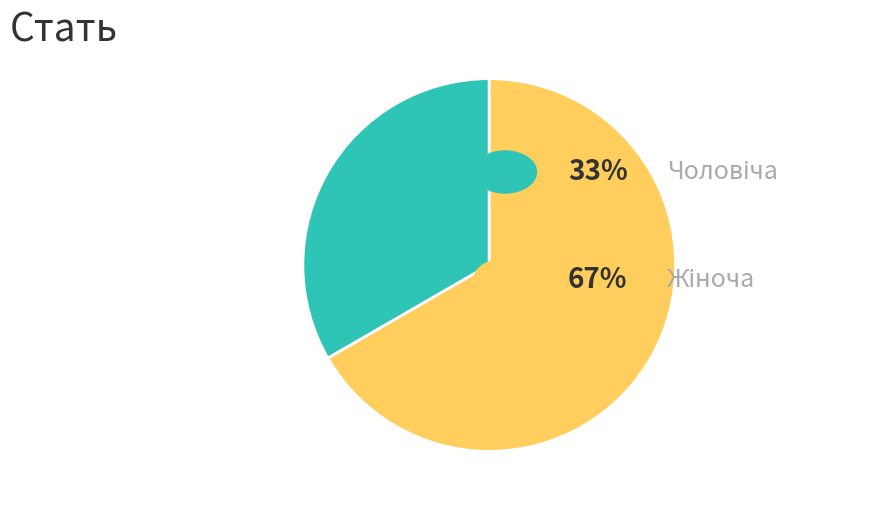

How many slices are in this pie chart?

2